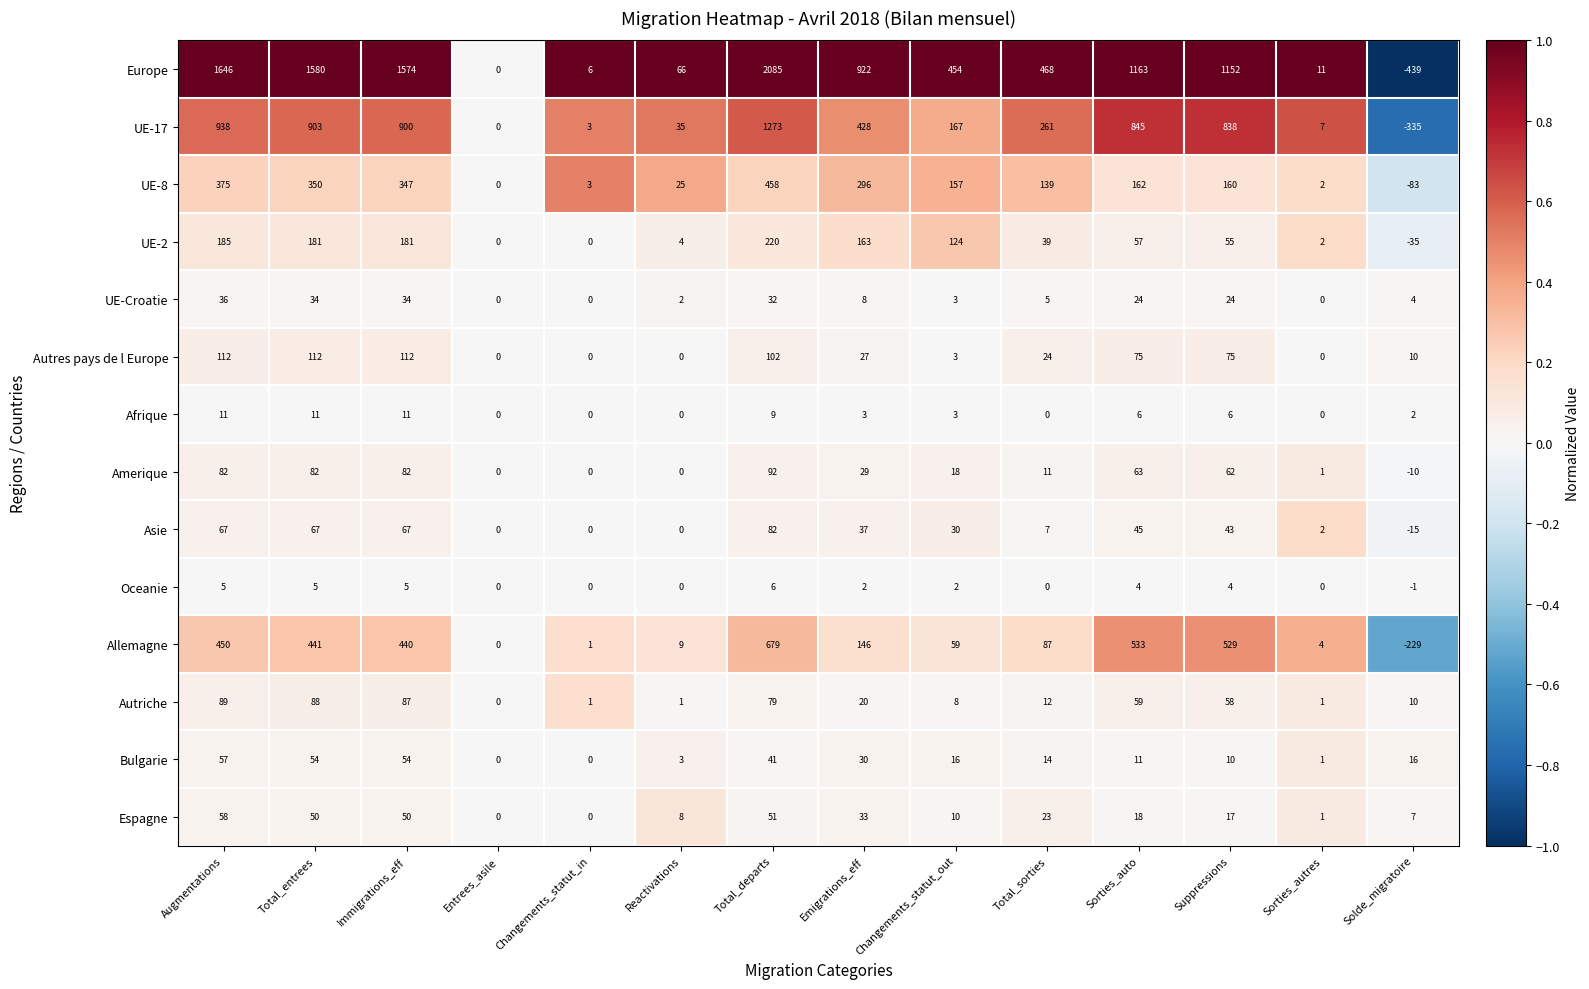

What is the smallest value displayed?

-439